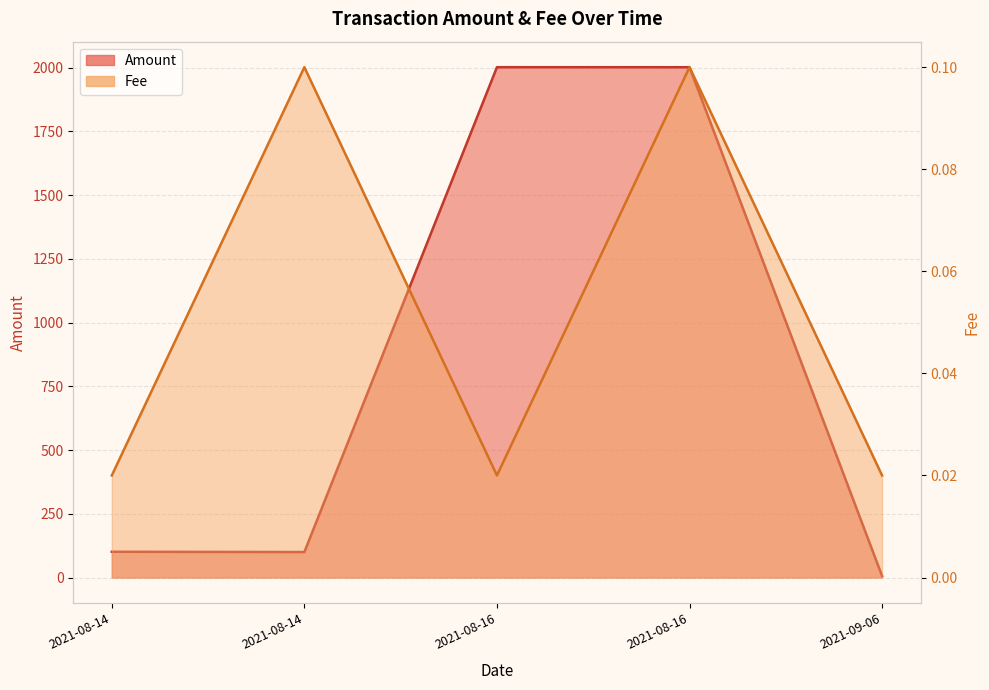

How many categories are shown in the chart?

5